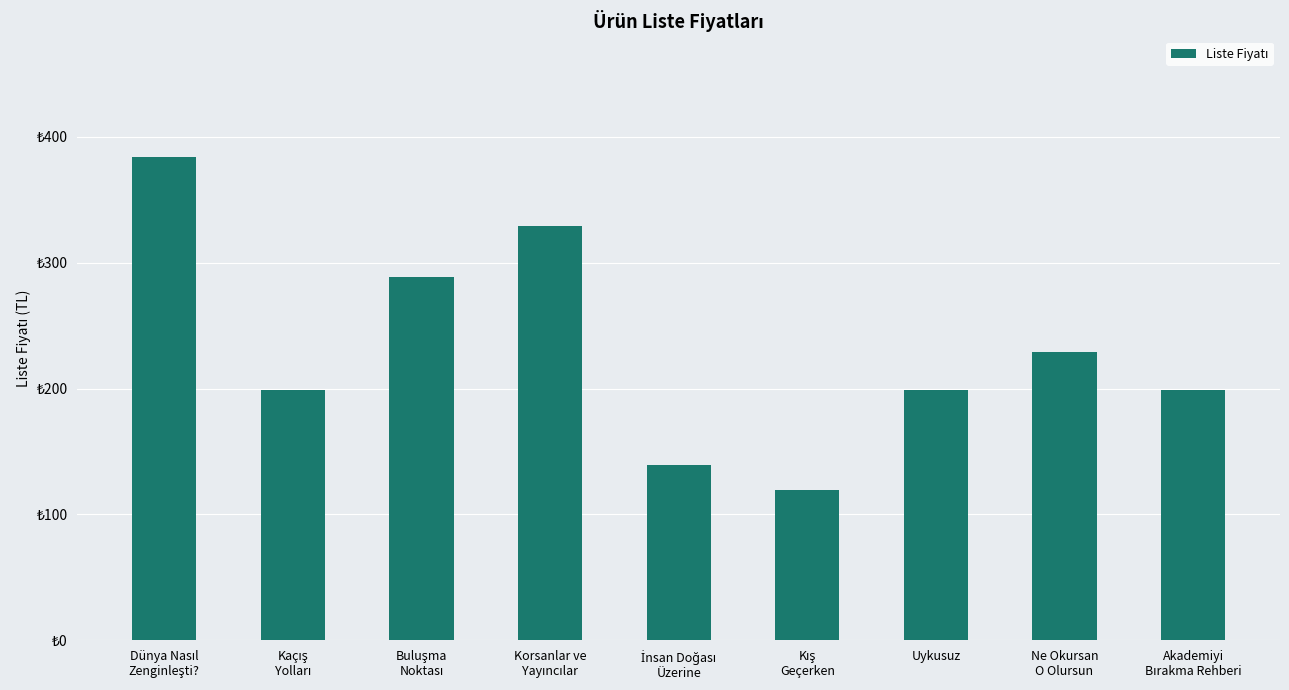

Is it true that the value at İnsan Doğası
Üzerine is 139?

True